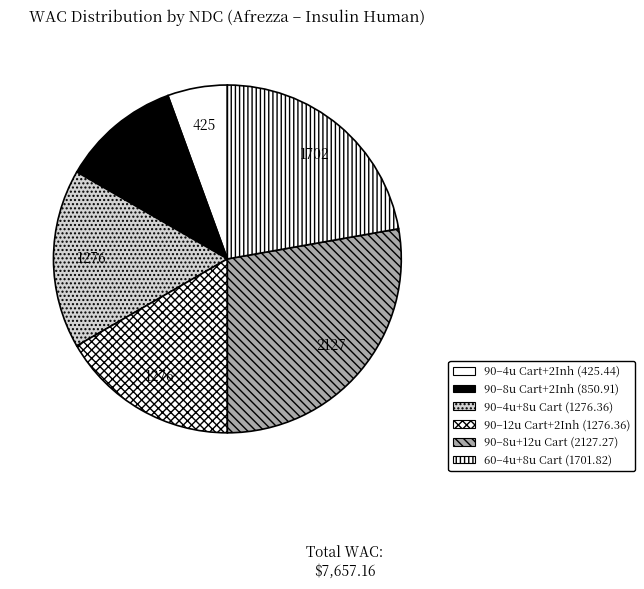

Count the number of slices in the pie.

6